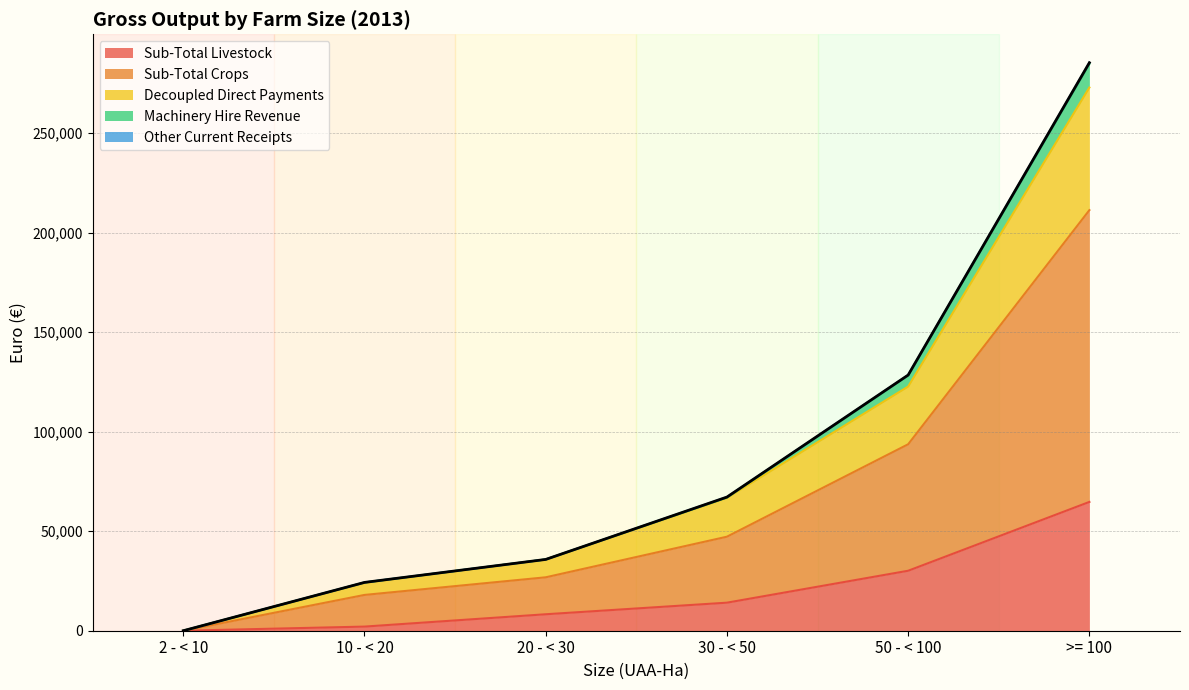

What is the total value across all series at 20 - < 30?

35819